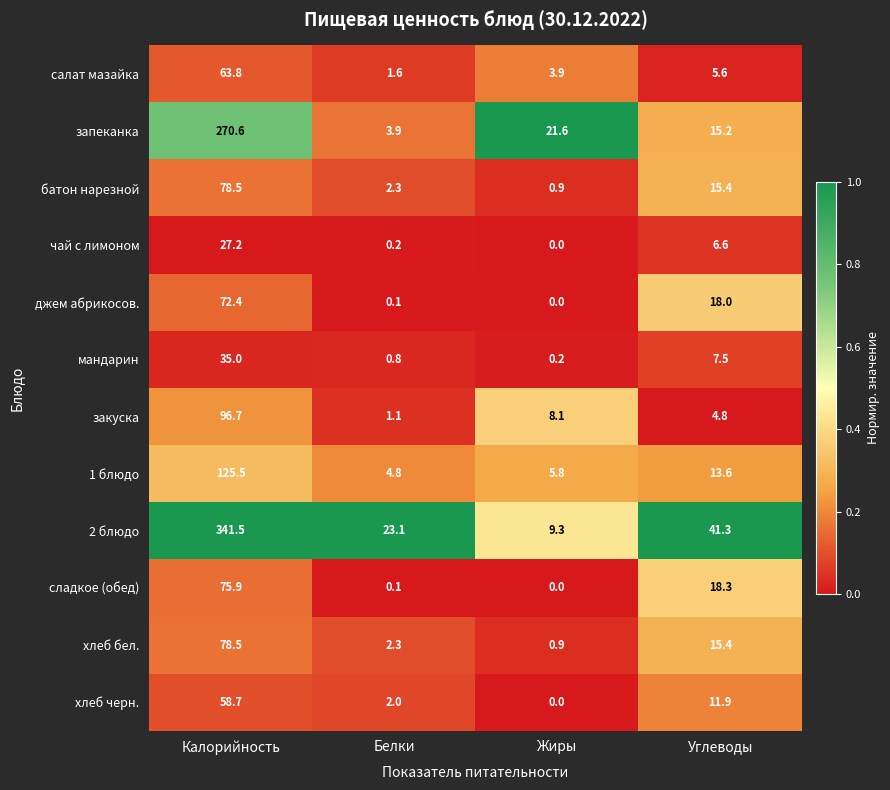

List the labels in order of закуска value, largest first.

Калорийность, Жиры, Углеводы, Белки